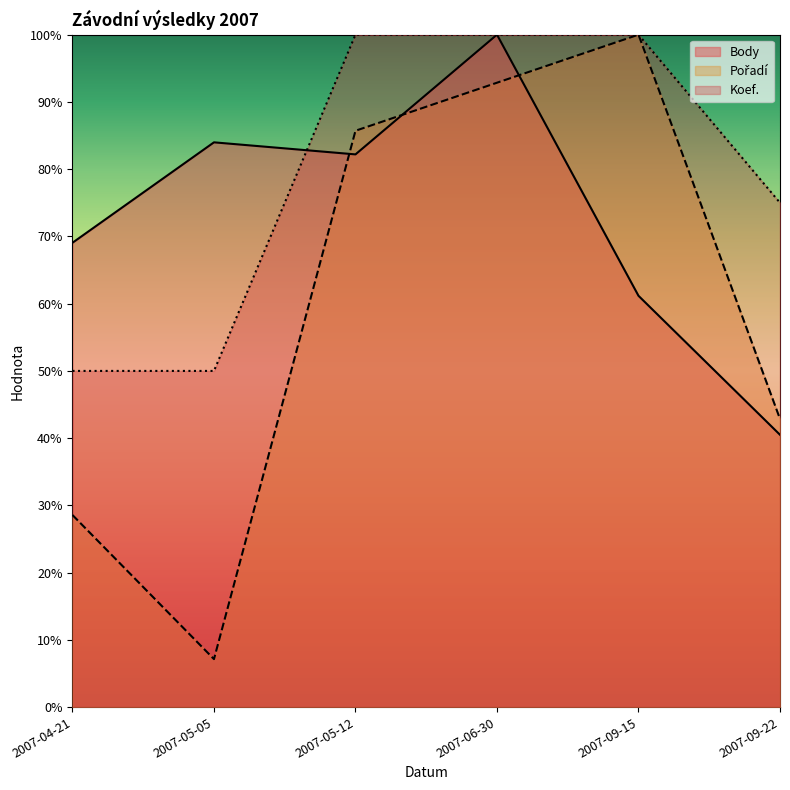

What is the label of the 1st point from the left?

2007-04-21